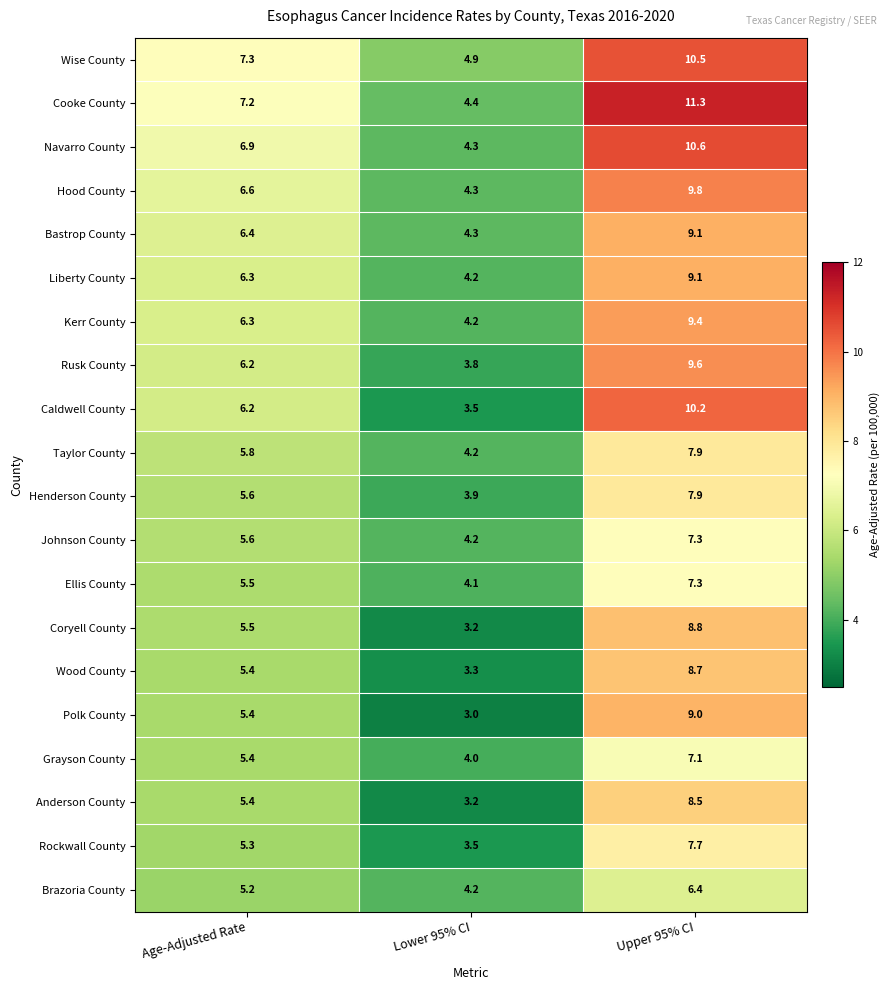

What is the total value across all series at Age-Adjusted Rate?

119.5